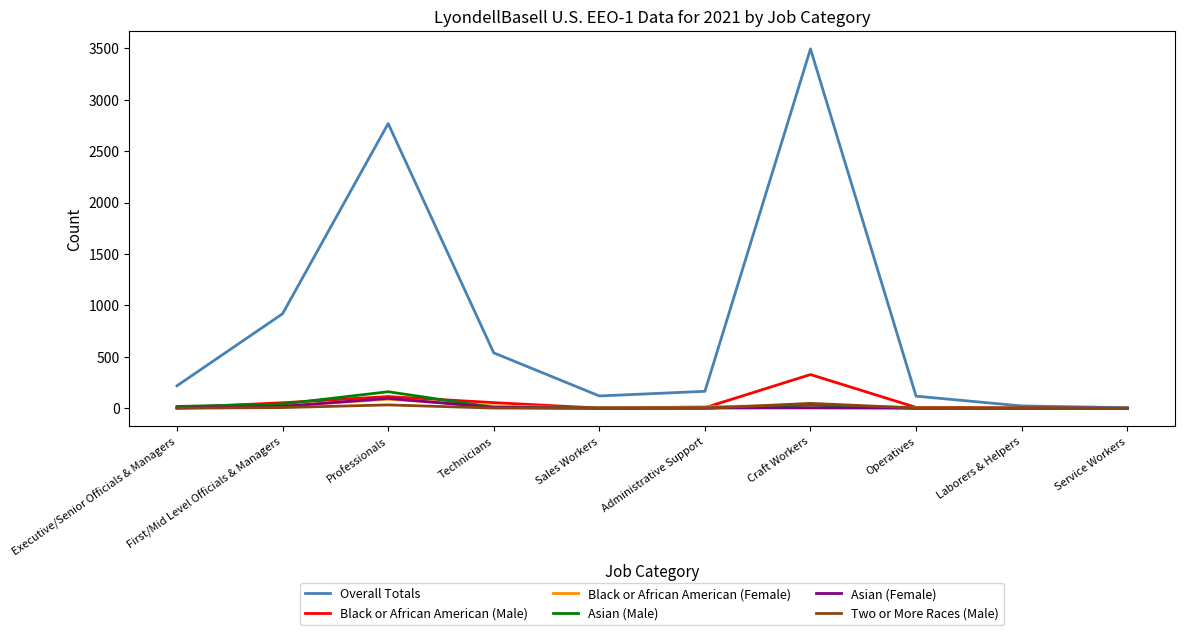

Between First/Mid Level Officials & Managers and Laborers & Helpers, which series saw the biggest shift?

Overall Totals